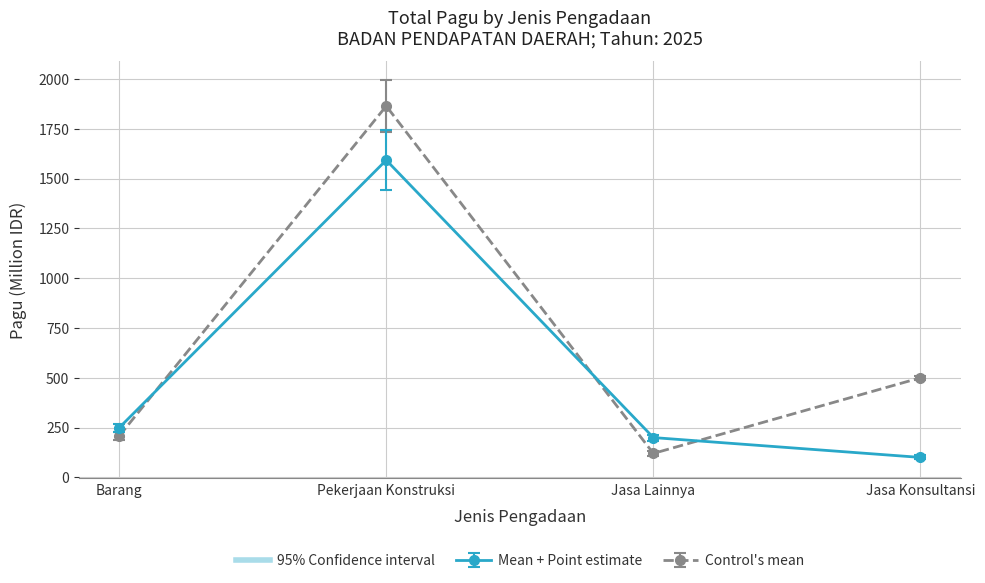

Which category has the lowest value in the Mean + Point estimate series?

Jasa Konsultansi